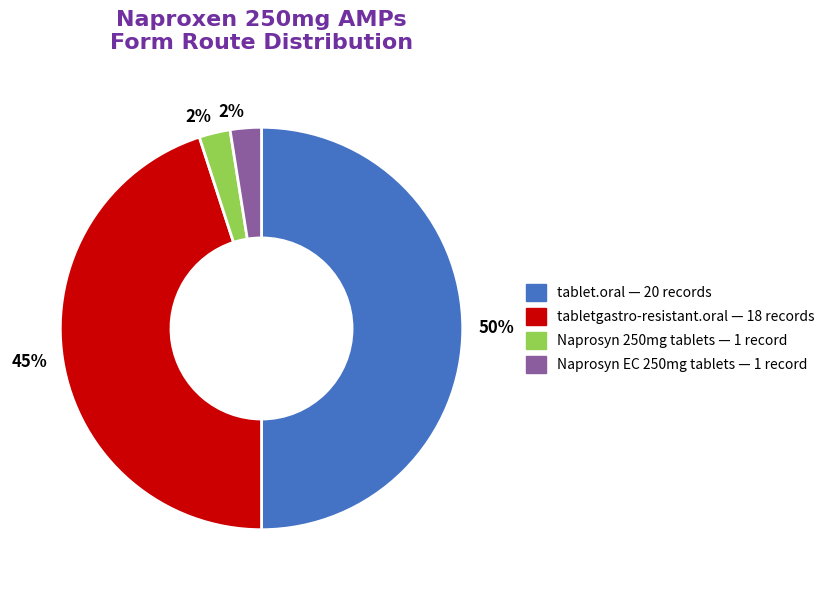

To the nearest percent, what portion does tabletgastro-resistant.oral represent?

45%